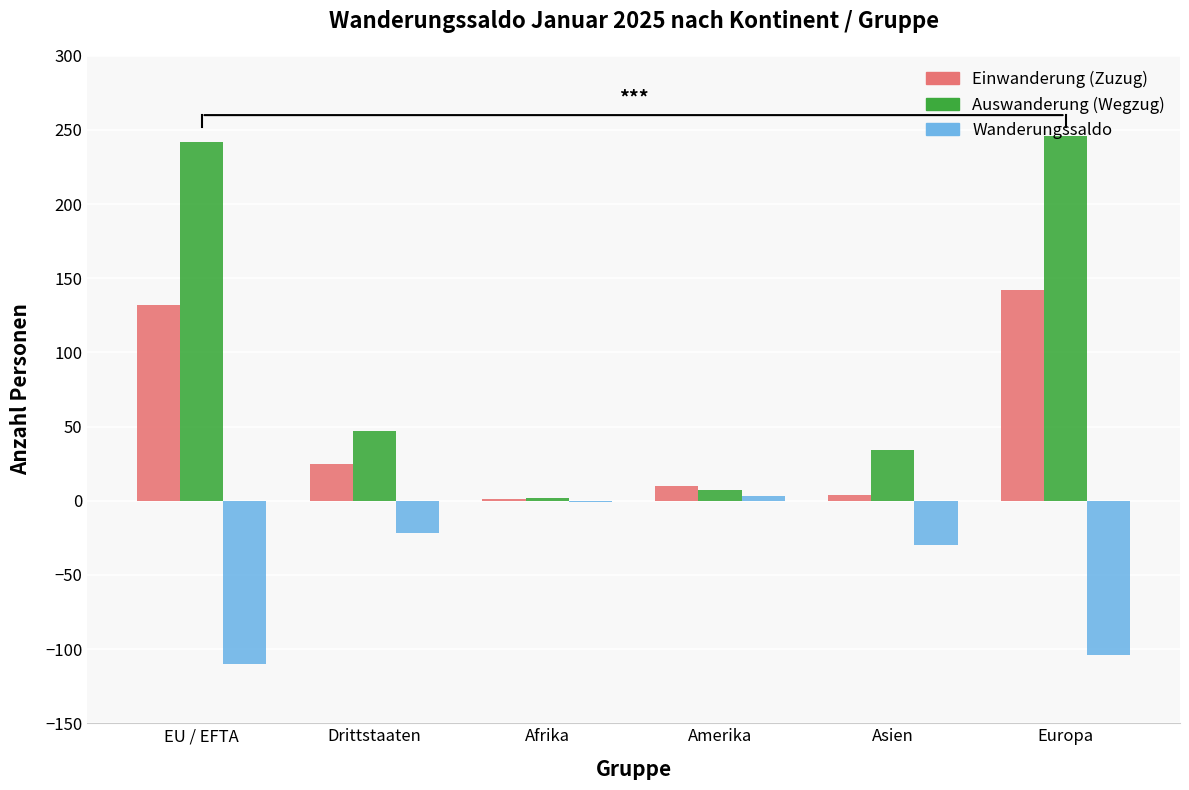

Which series has the largest range (max minus min)?

Auswanderung (Wegzug)